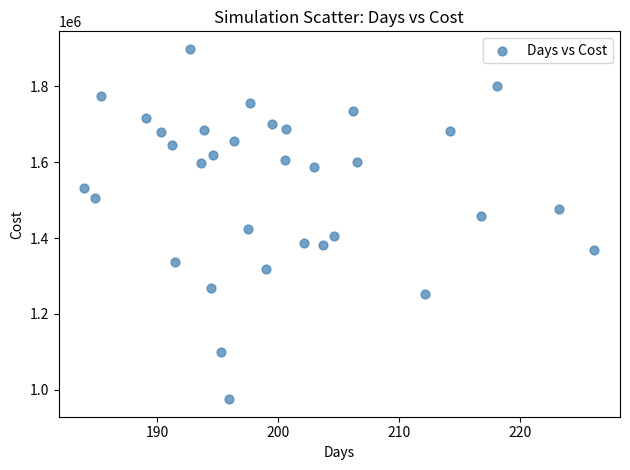

What is the range of X values (max minus min)?

42.2